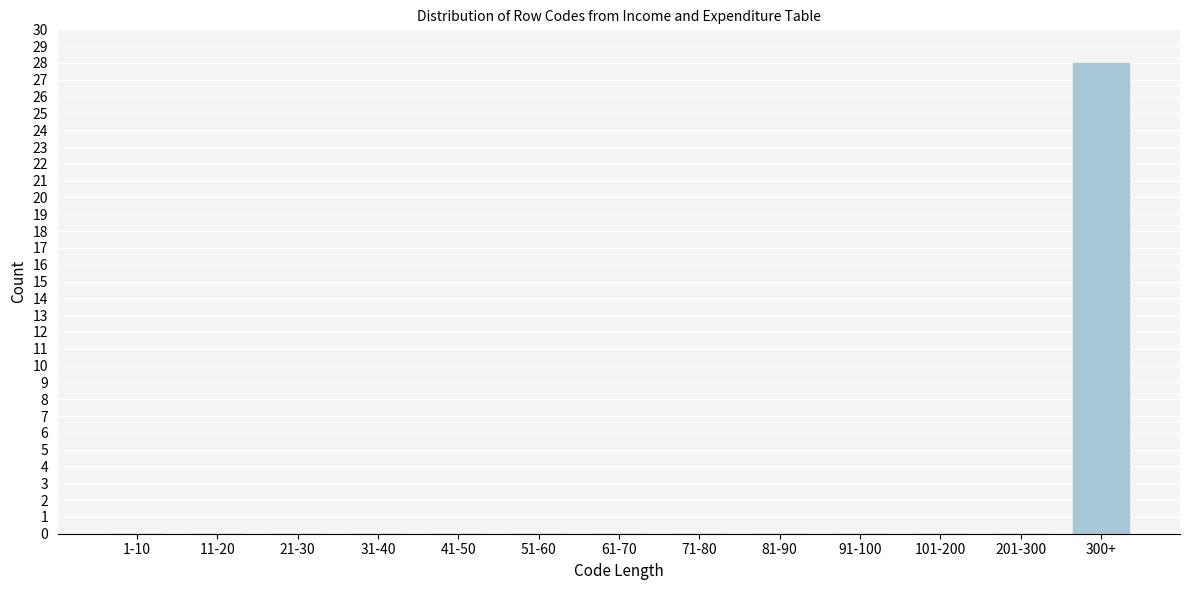

Reading left to right, what are all the values shown in this chart?

1-10=0	11-20=0	21-30=0	31-40=0	41-50=0	51-60=0	61-70=0	71-80=0	81-90=0	91-100=0	101-200=0	201-300=0	300+=28